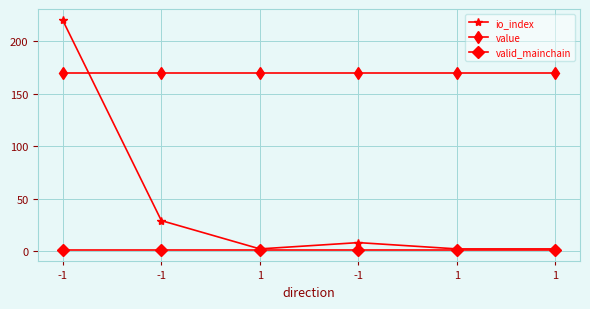

In io_index, how many points are higher than both neighbors (excluding endpoints)?

1